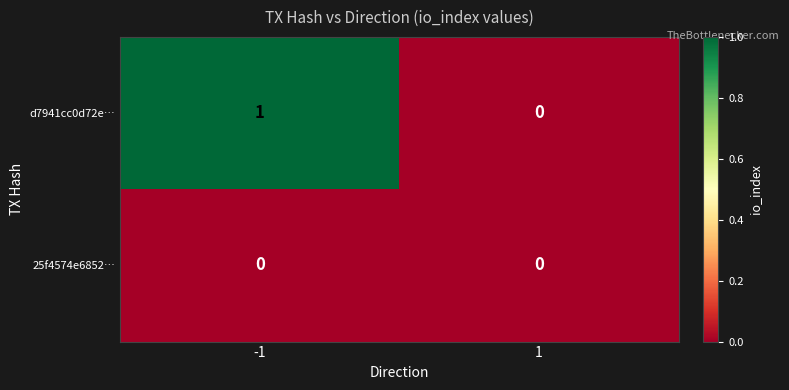

Which series has the largest range (max minus min)?

d7941cc0d72e…